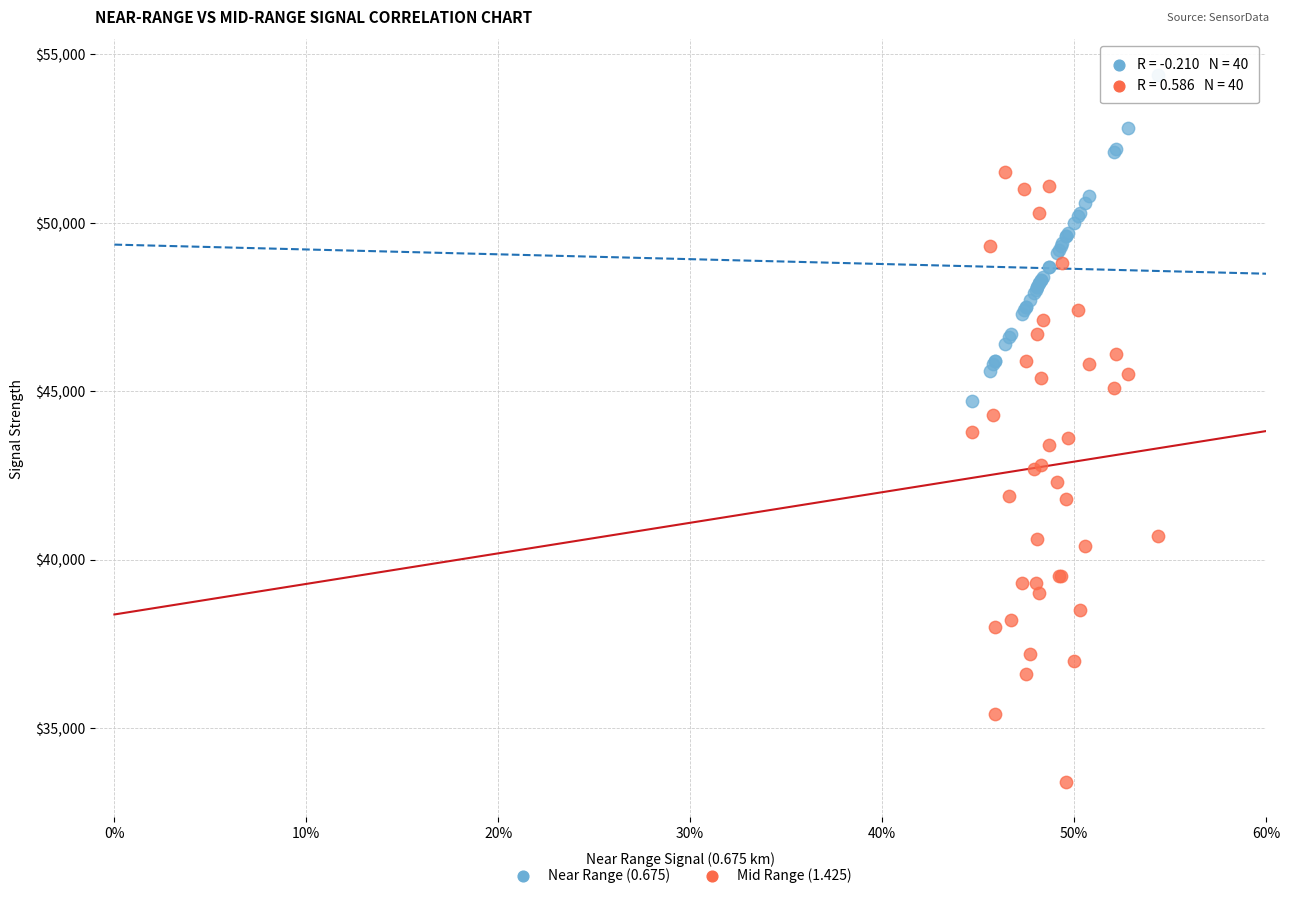

Which series reaches the minimum Y coordinate?

Mid Range (1.425)